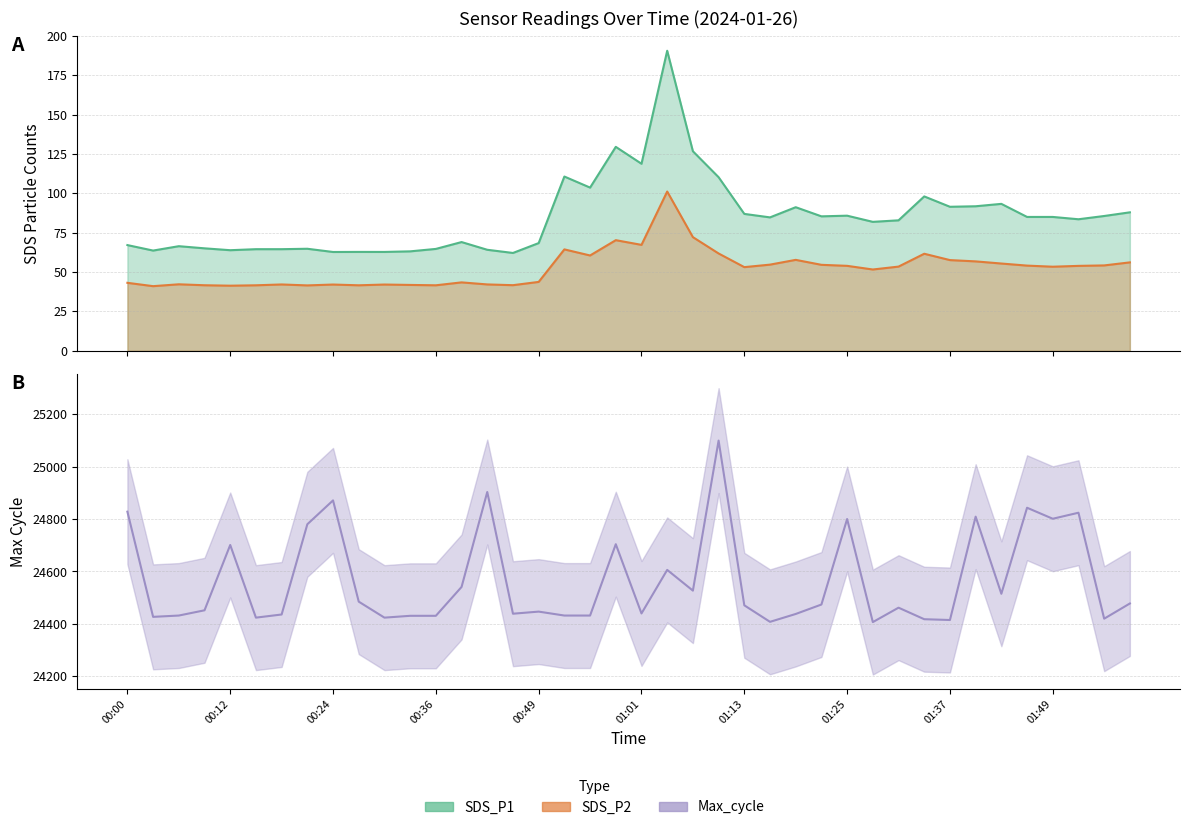

List the labels in order of Max_cycle value, smallest first.

01:28, 01:16, 01:37, 01:34, 01:55, 00:15, 00:30, 00:03, 00:33, 00:36, 00:06, 00:52, 00:55, 00:18, 01:19, 00:46, 01:01, 00:49, 00:09, 01:31, 01:13, 01:22, 01:58, 00:27, 01:43, 01:07, 00:39, 01:04, 00:12, 00:58, 00:21, 01:25, 01:49, 01:40, 01:52, 00:00, 01:46, 00:24, 00:42, 01:10